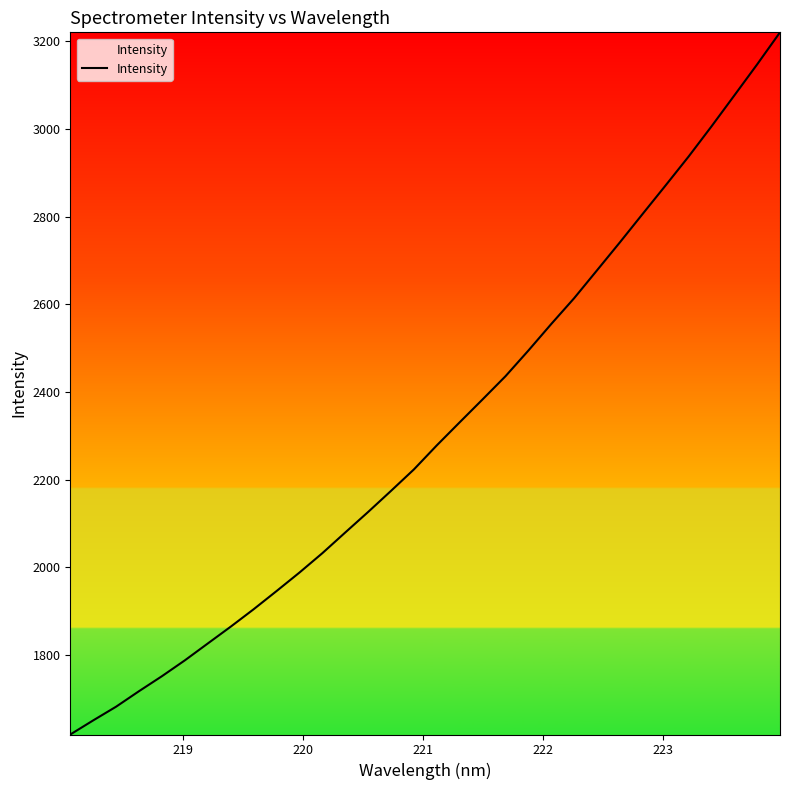

What is the smallest value displayed?

1618.9